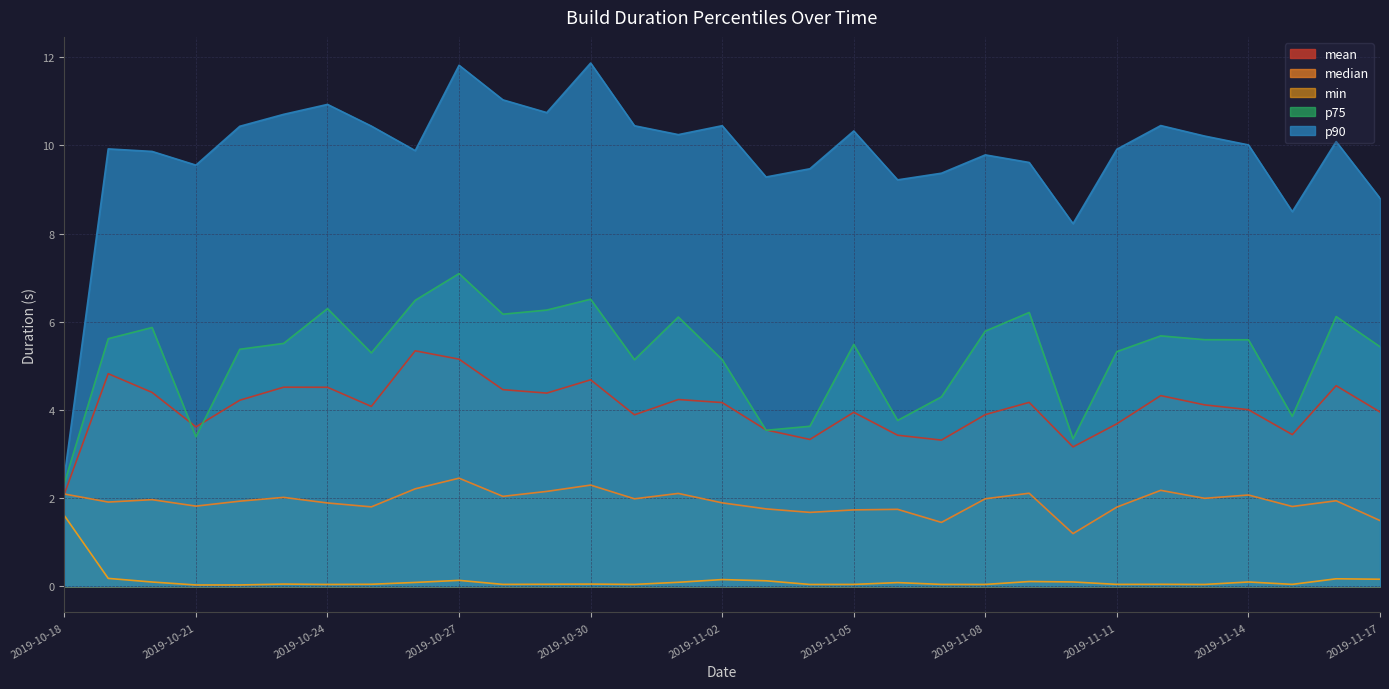

How many lines are shown in the chart?

5